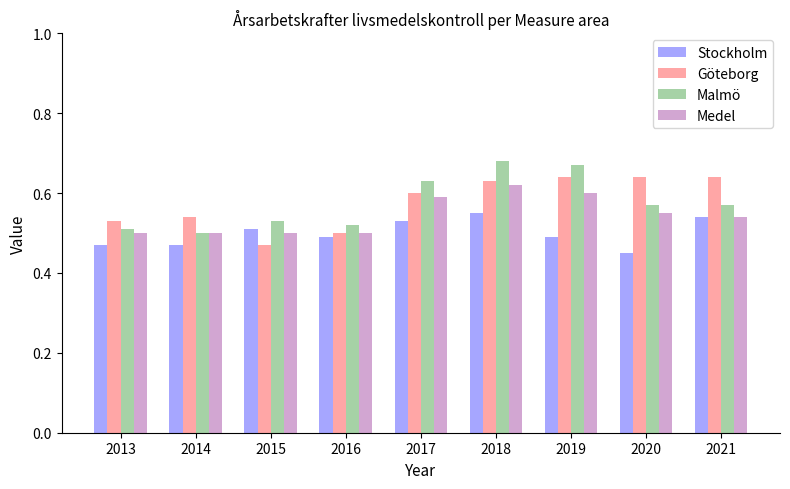

What are all the series names shown in the legend?

Stockholm, Göteborg, Malmö, Medel